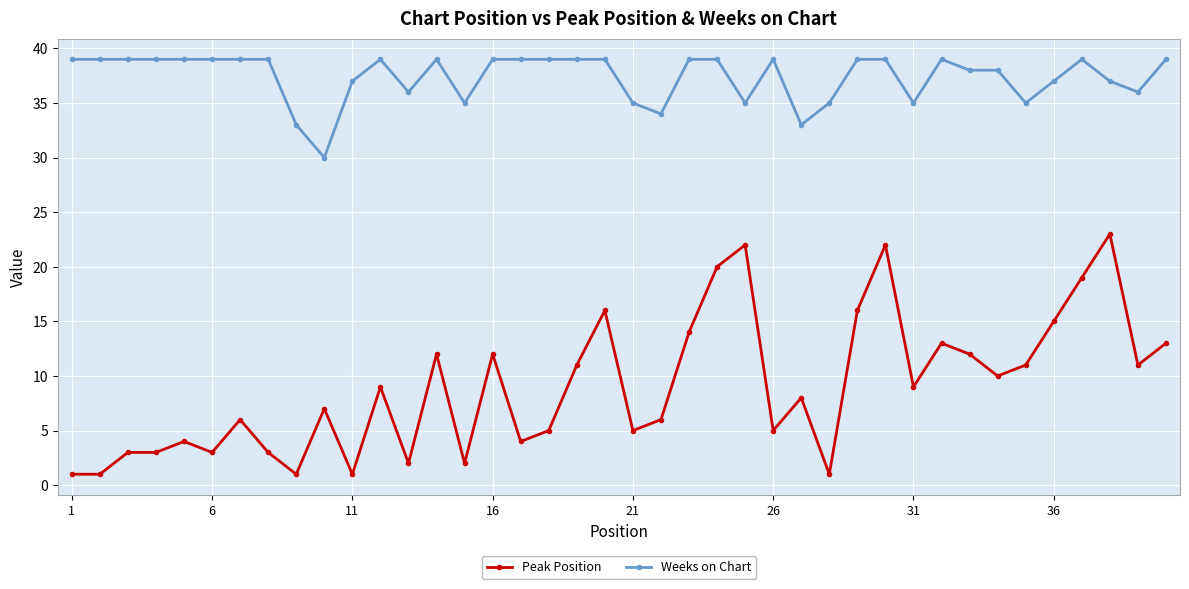

True or false: Weeks on Chart and Peak Position intersect in this chart.

False